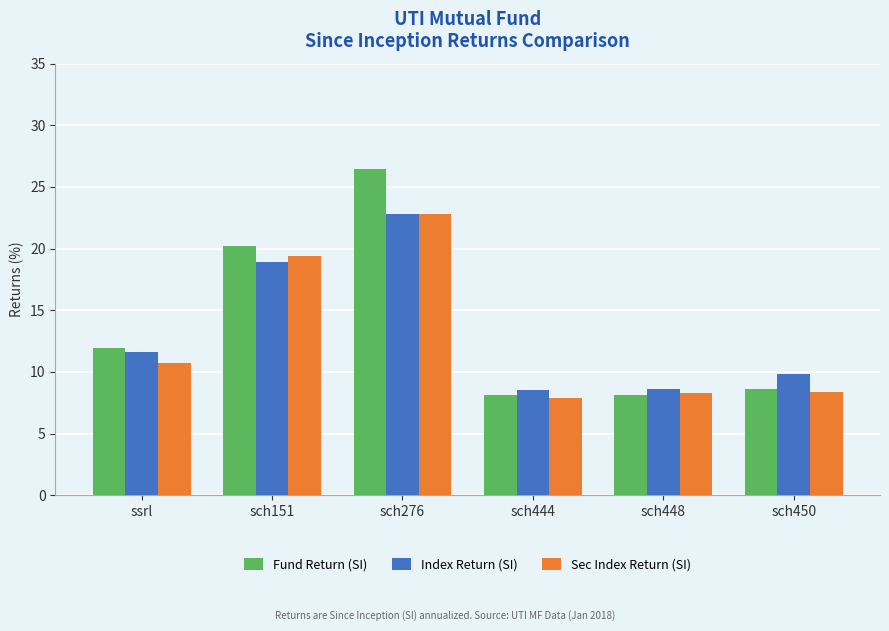

Which series changed the most between sch276 and sch450?

Fund Return (SI)